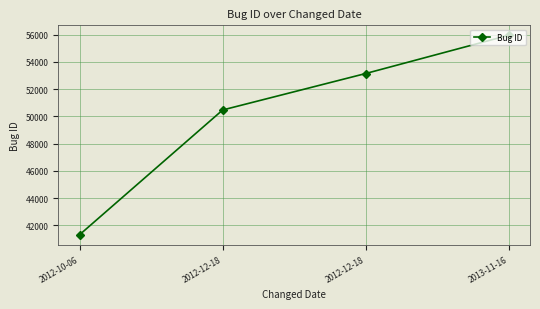

Is this an area chart (filled region under the line)?

No